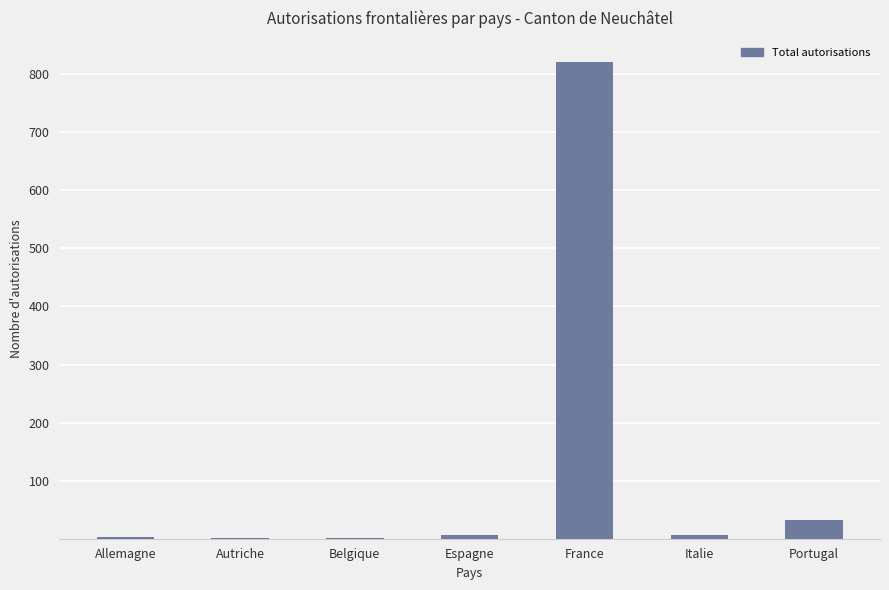

How many series are shown in this chart?

1